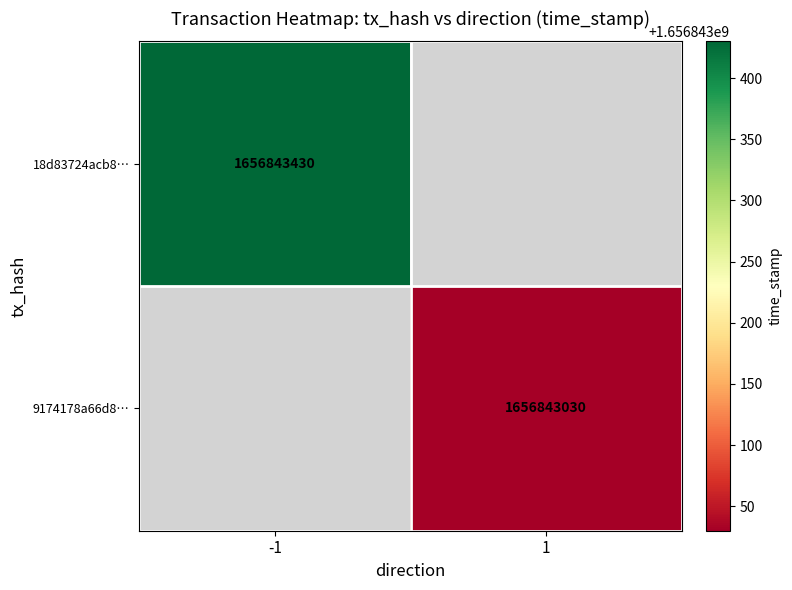

How many series are shown in this chart?

2